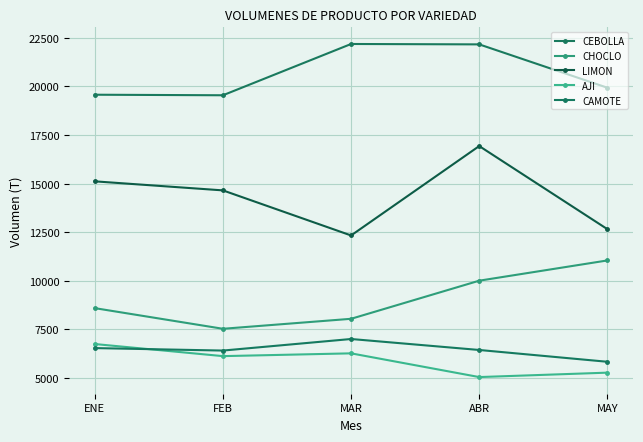

What is the maximum value for CHOCLO?

11048